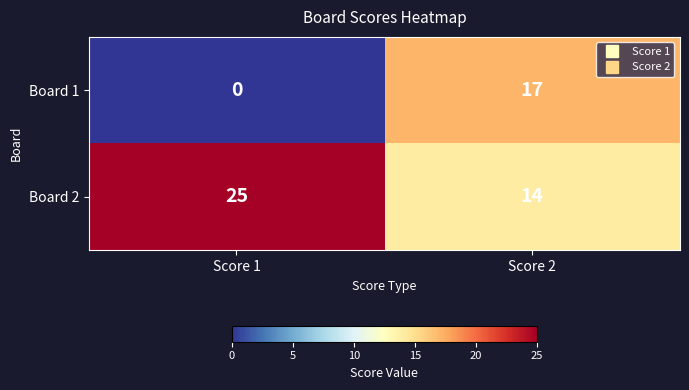

Where is Board 1 nearest to the value 8?

Score 1